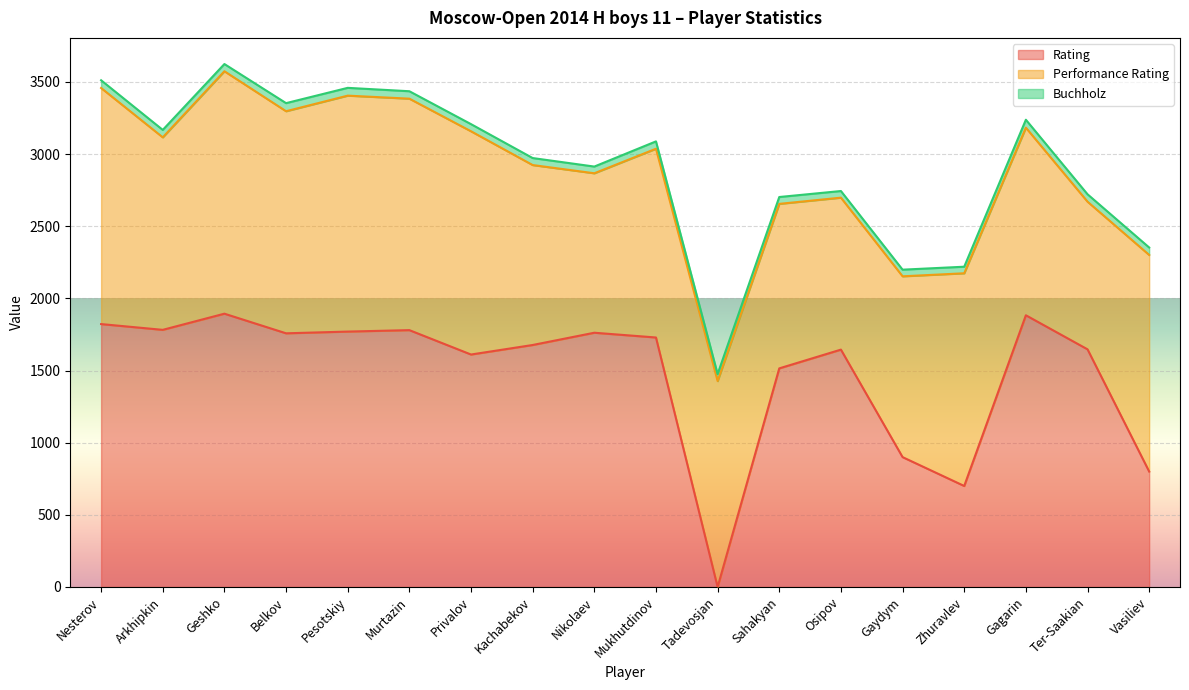

What is the value of the Buchholz point at the 18th from the left?

51.5